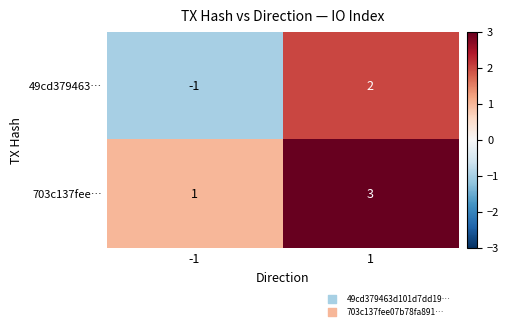

What is the difference between the 49cd379463… values at 1 and -1?

3